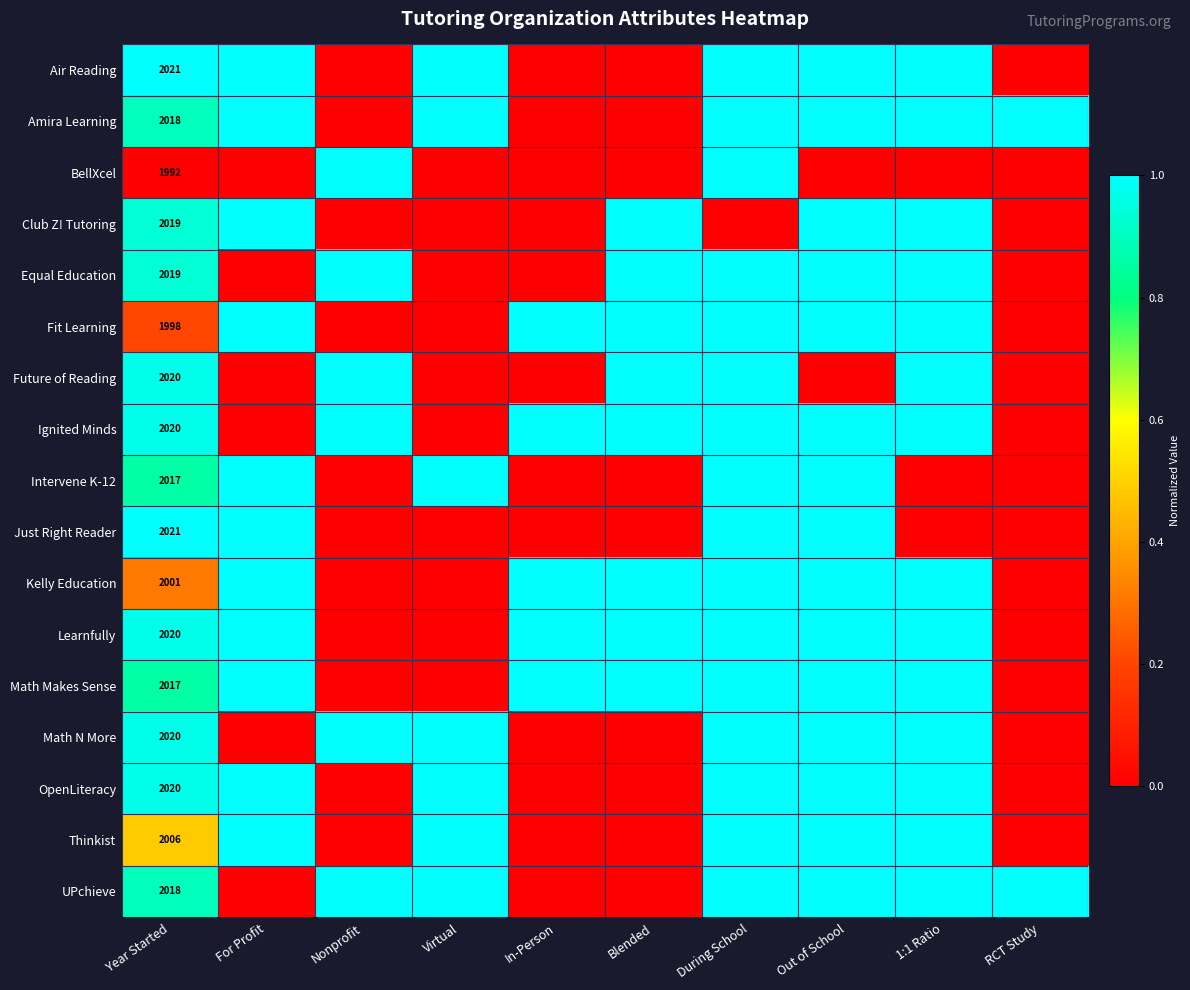

Between For Profit and Nonprofit, which is larger?

For Profit